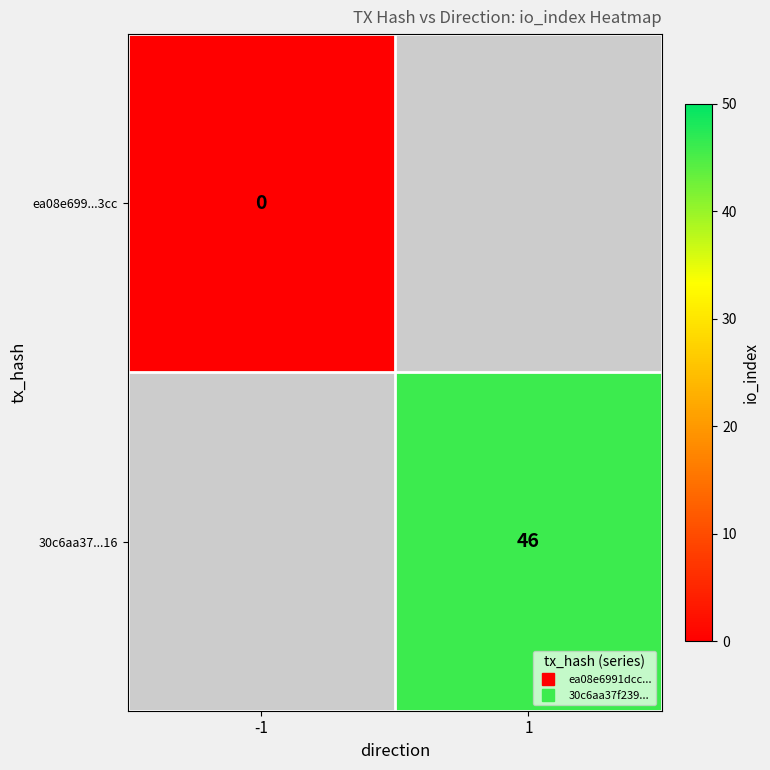

List the labels in order of 30c6aa37...16 value, largest first.

-1, 1